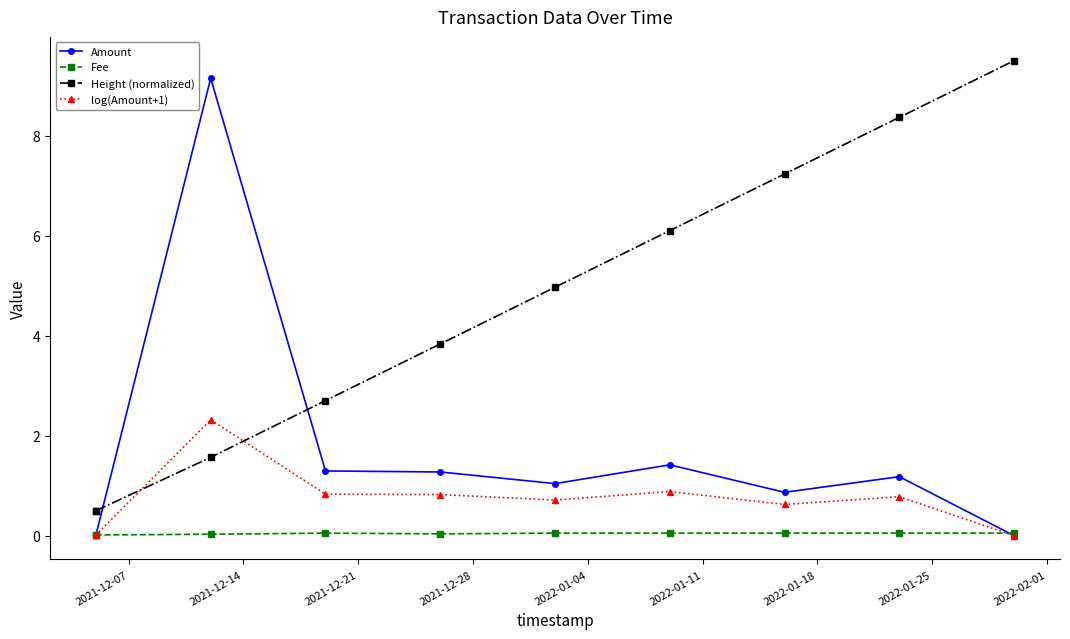

At which label is Fee closest to 0?

2021-12-07